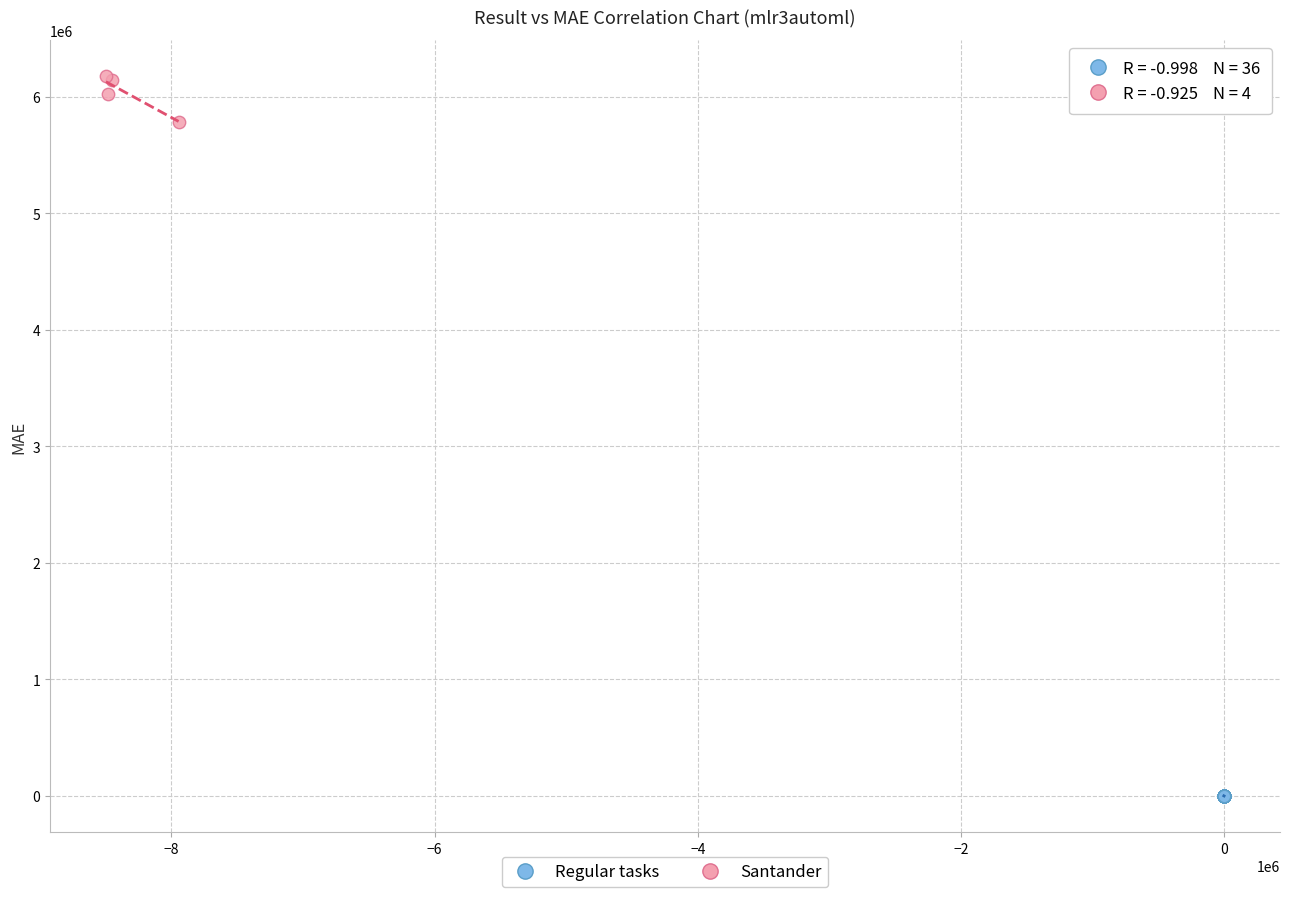

Which series reaches the maximum Y coordinate?

Santander